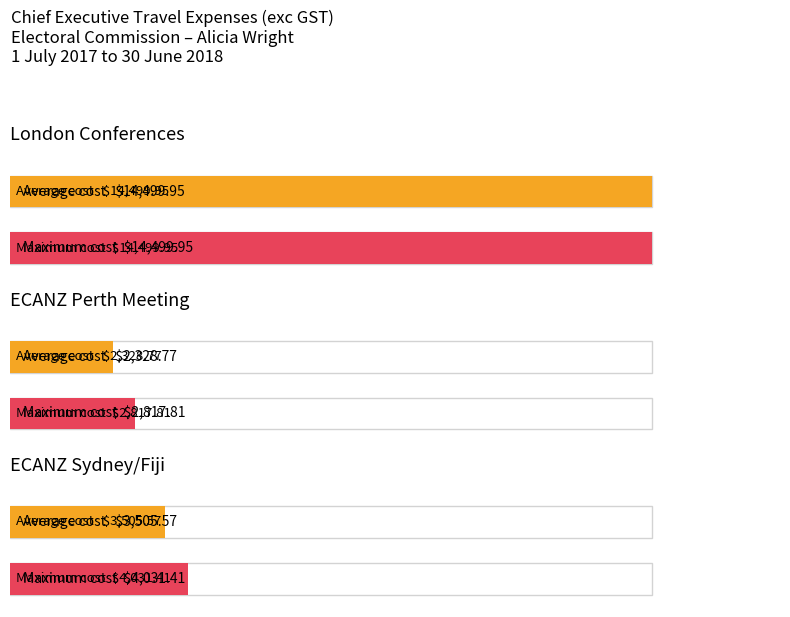

What is the highest value of the Total cost series?

14500.0